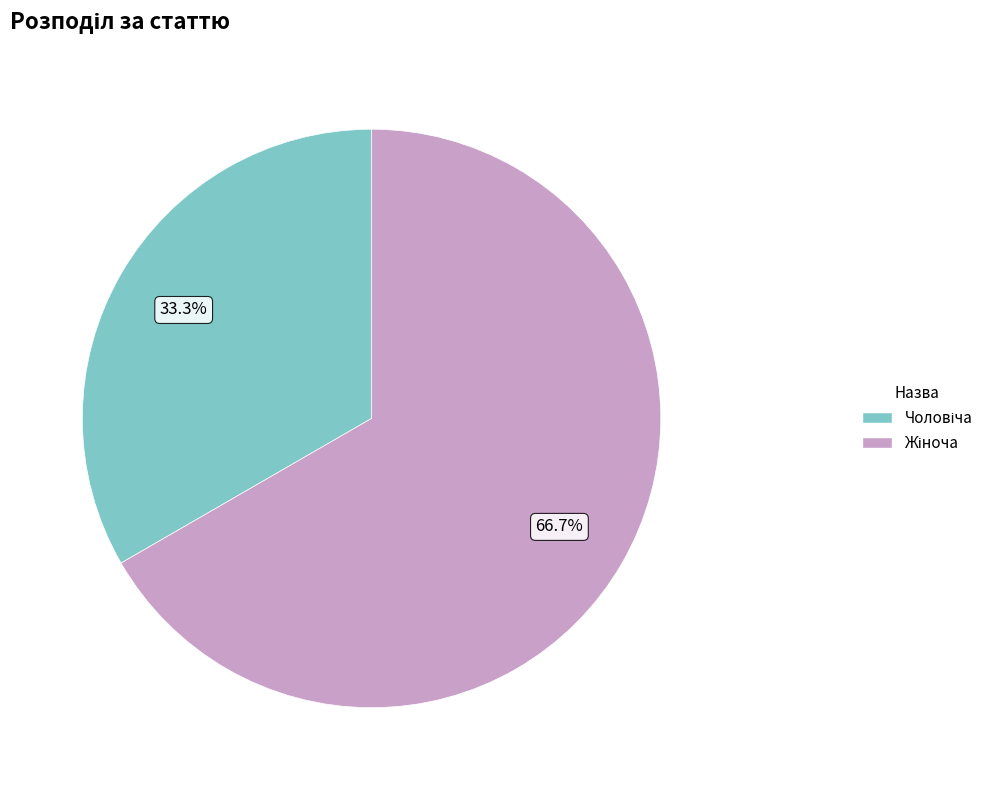

To the nearest percent, what is the average slice percentage?

50%